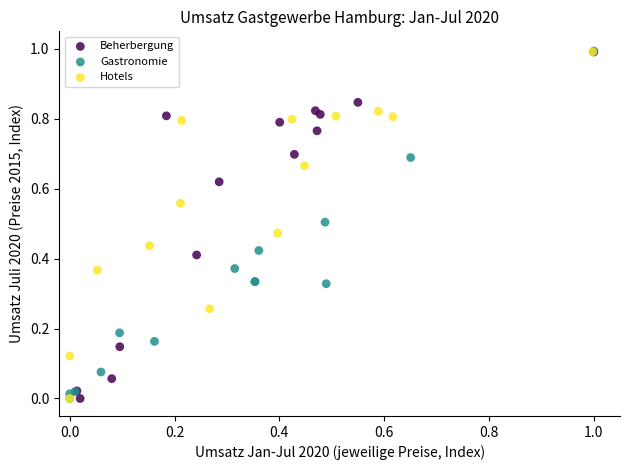

What are all the series names shown in the legend?

Beherbergung, Gastronomie, Hotels